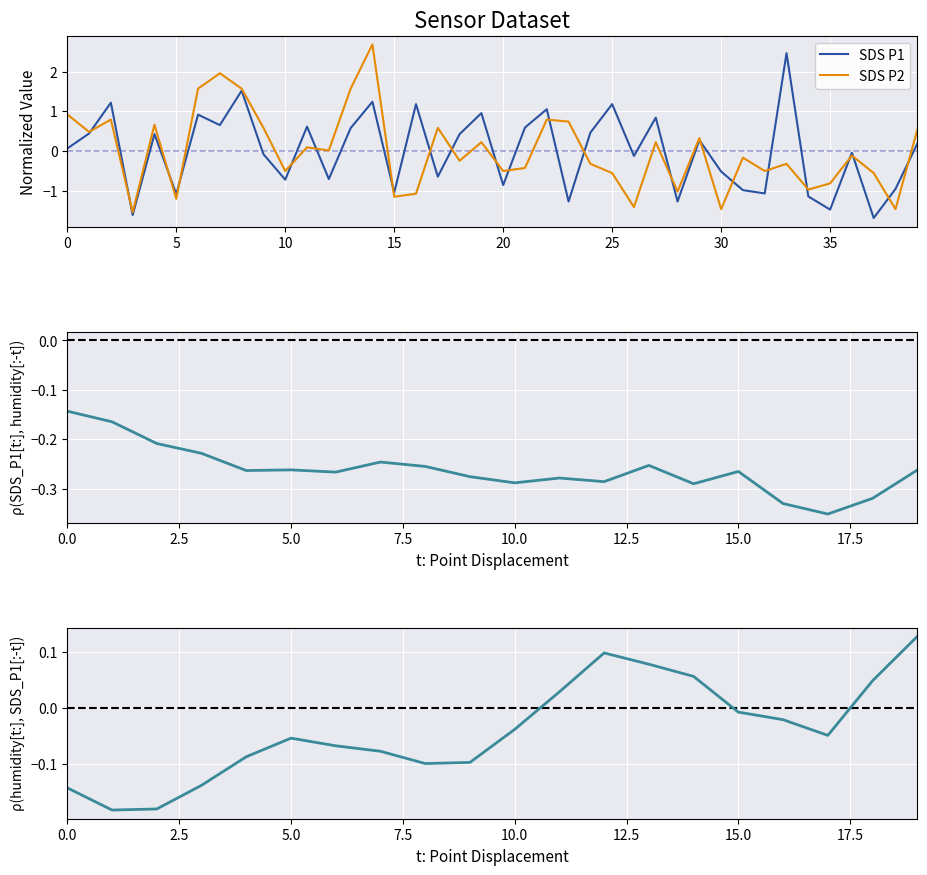

Reading left to right, list all the values displayed in this chart.

SDS_P1: 0.1	0.4	1.2	-1.6	0.4	-1.1	0.9	0.7	1.5	-0.1	-0.7	0.6	-0.7	0.6	1.2	-1.0	1.2	-0.6	0.4	1.0	-0.9	0.6	1.1	-1.3	0.5	1.2	-0.1	0.8	-1.3	0.3	-0.5	-1.0	-1.1	2.5	-1.1	-1.5	-0.0	-1.7	-1.0	0.2
SDS_P2: 0.9	0.5	0.8	-1.5	0.7	-1.2	1.6	2.0	1.6	0.6	-0.5	0.1	0.0	1.6	2.7	-1.2	-1.1	0.6	-0.2	0.2	-0.5	-0.4	0.8	0.7	-0.3	-0.6	-1.4	0.2	-1.0	0.3	-1.5	-0.2	-0.5	-0.3	-1.0	-0.8	-0.1	-0.6	-1.5	0.5